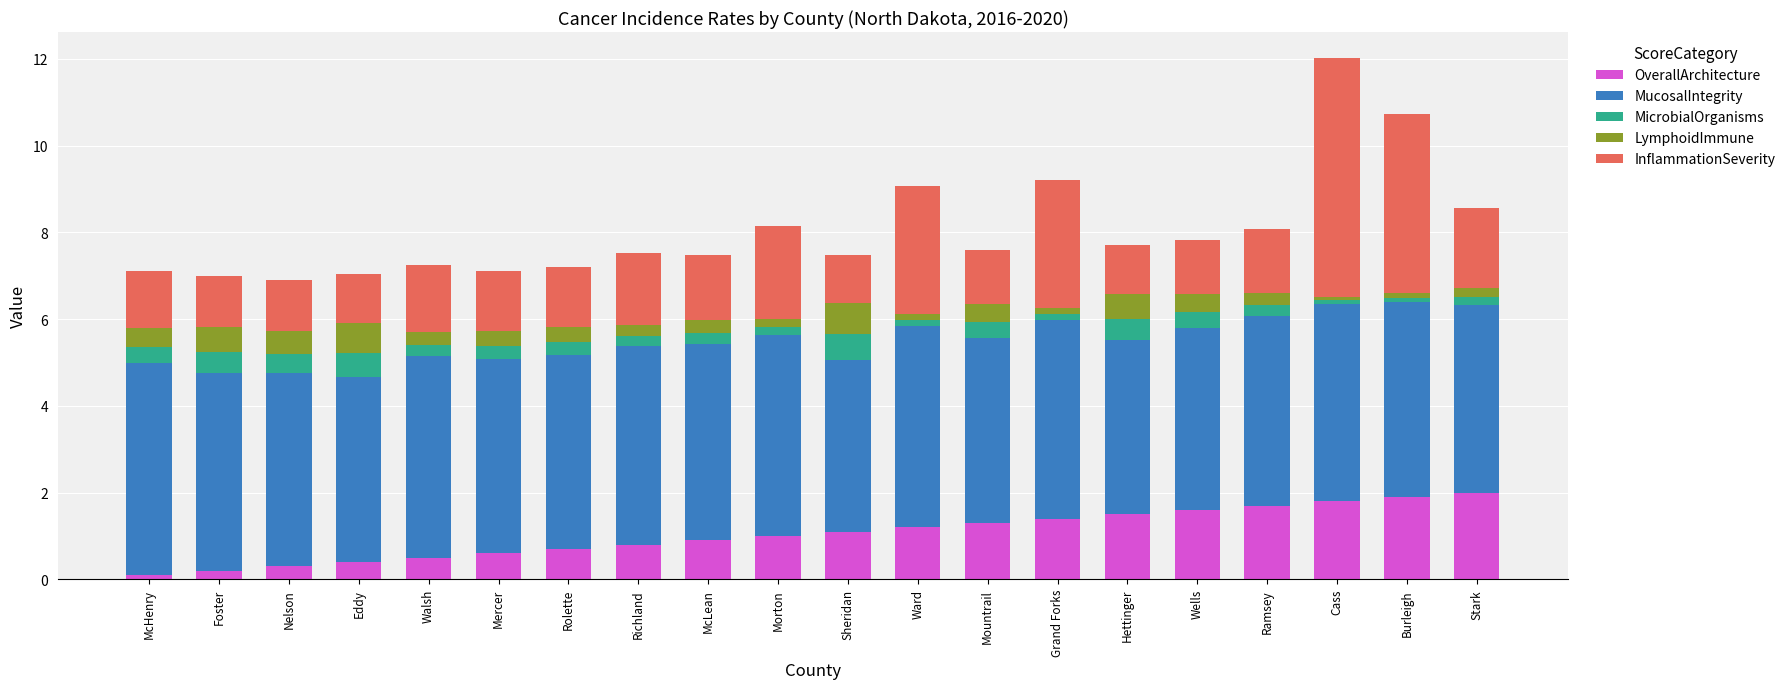

What is the sum of all OverallArchitecture values?

21.0